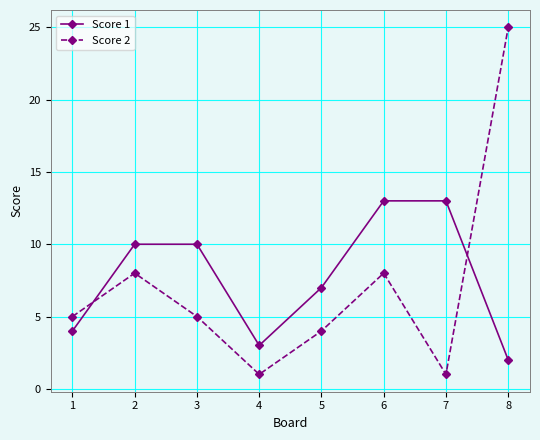

Reading left to right, what are all the values shown in this chart?

Score 1: 4	10	10	3	7	13	13	2
Score 2: 5	8	5	1	4	8	1	25